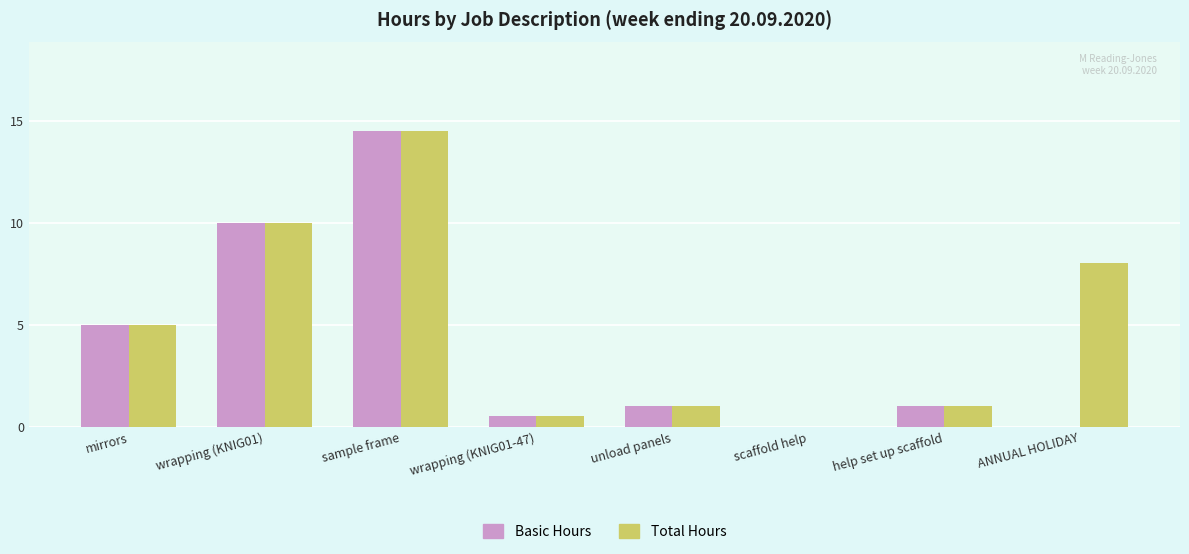

At which label does Total Hours reach its peak?

sample frame